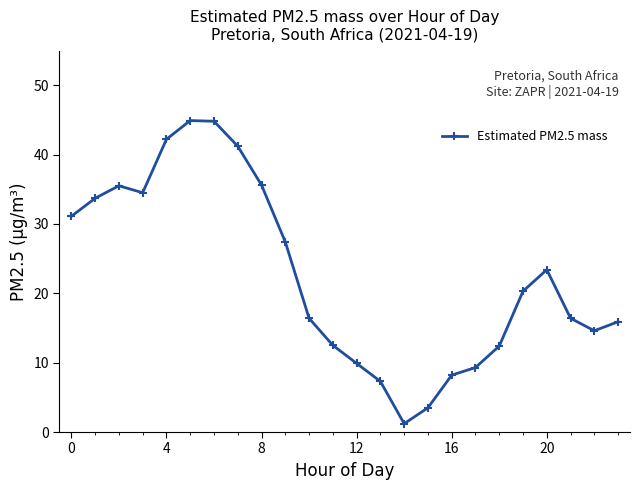

What is the minimum value shown in the chart?

1.2